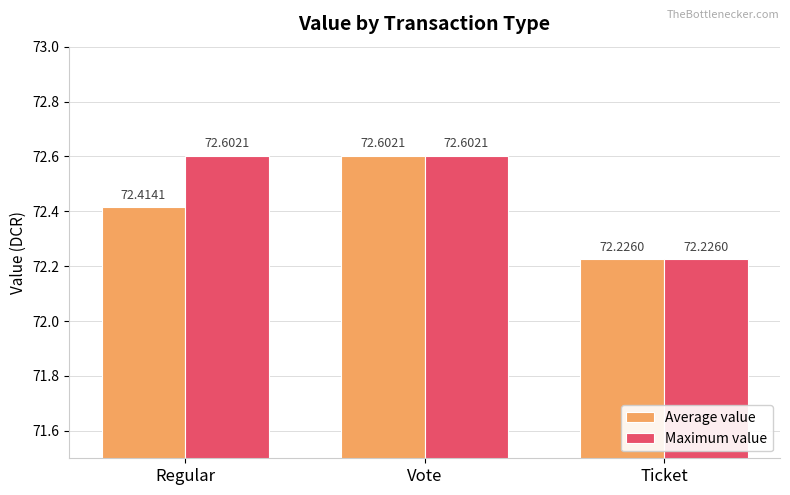

True or false: Average value has a value of 127.3 at Ticket.

False